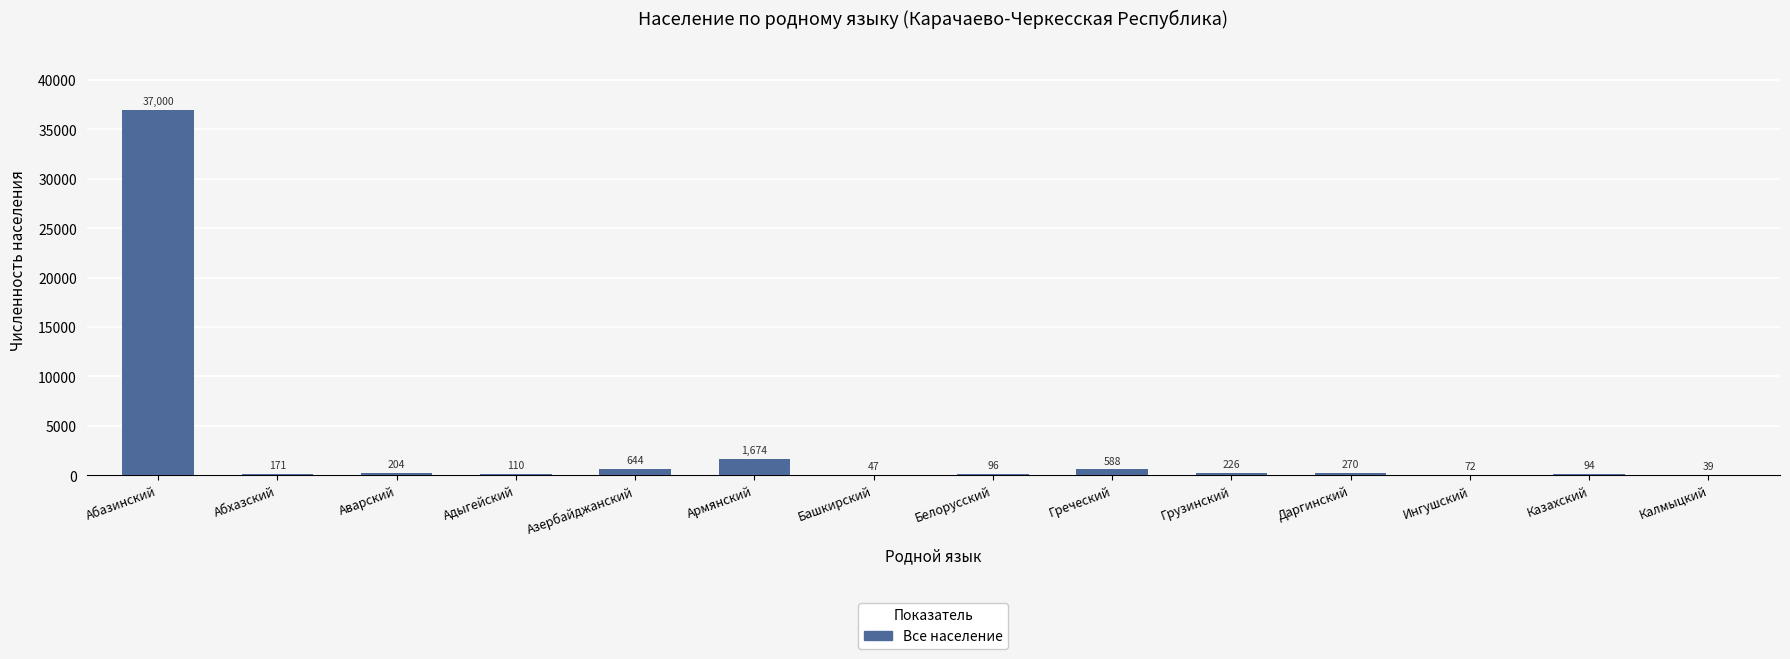

What is the sum of all values?

41235